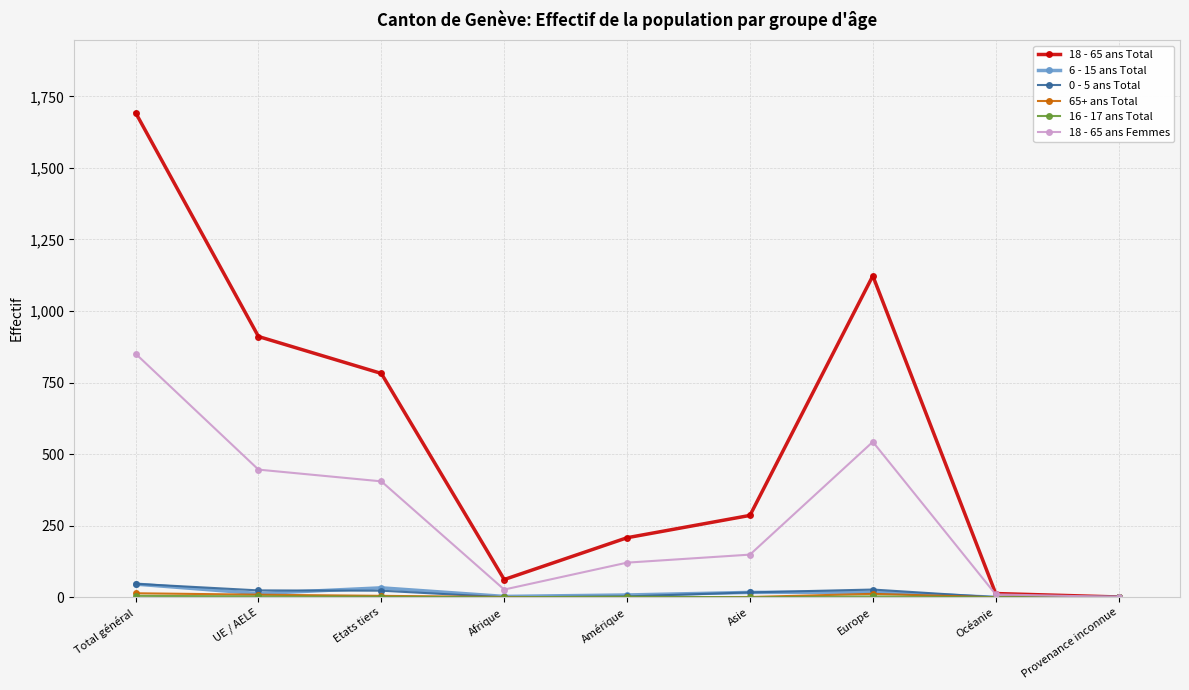

What is the maximum value shown in the chart?

1693